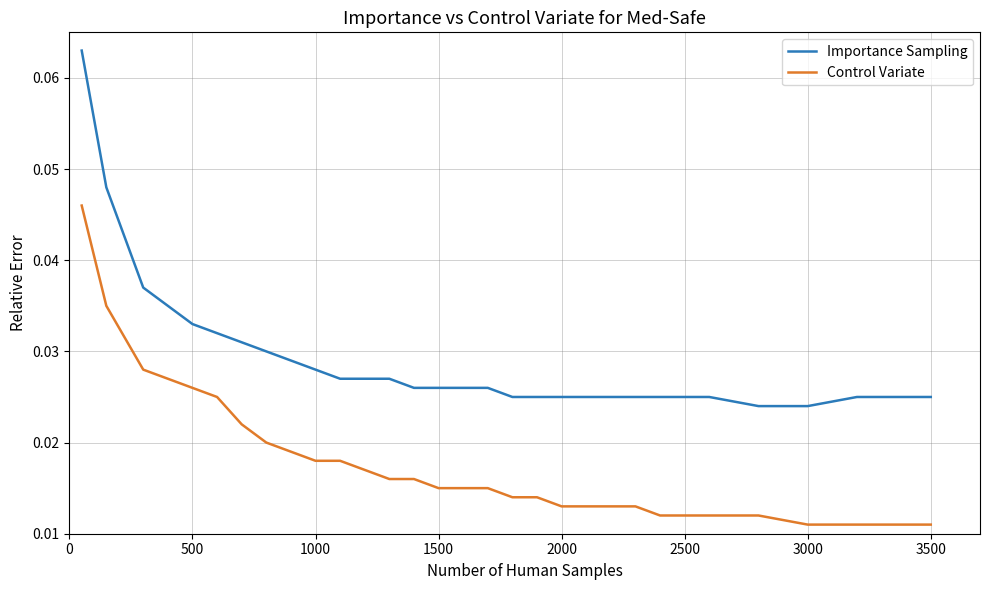

List the series in order of their peak value, highest first.

Importance Sampling, Control Variate